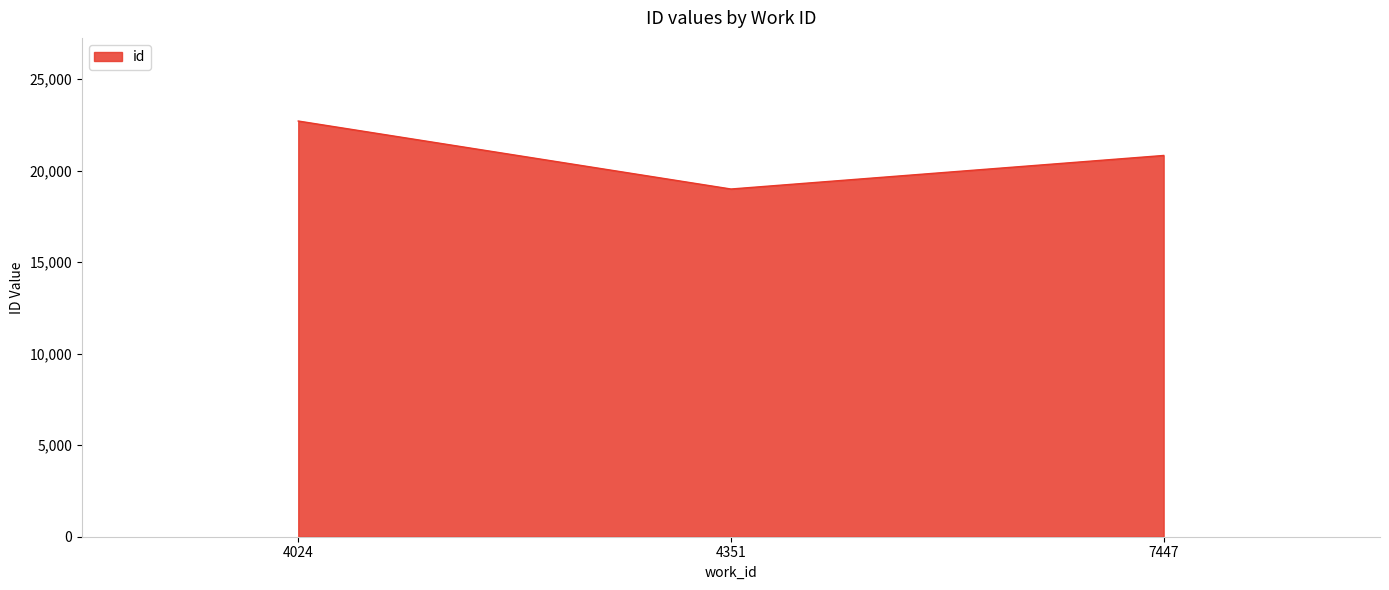

How many values are below 20835?

1